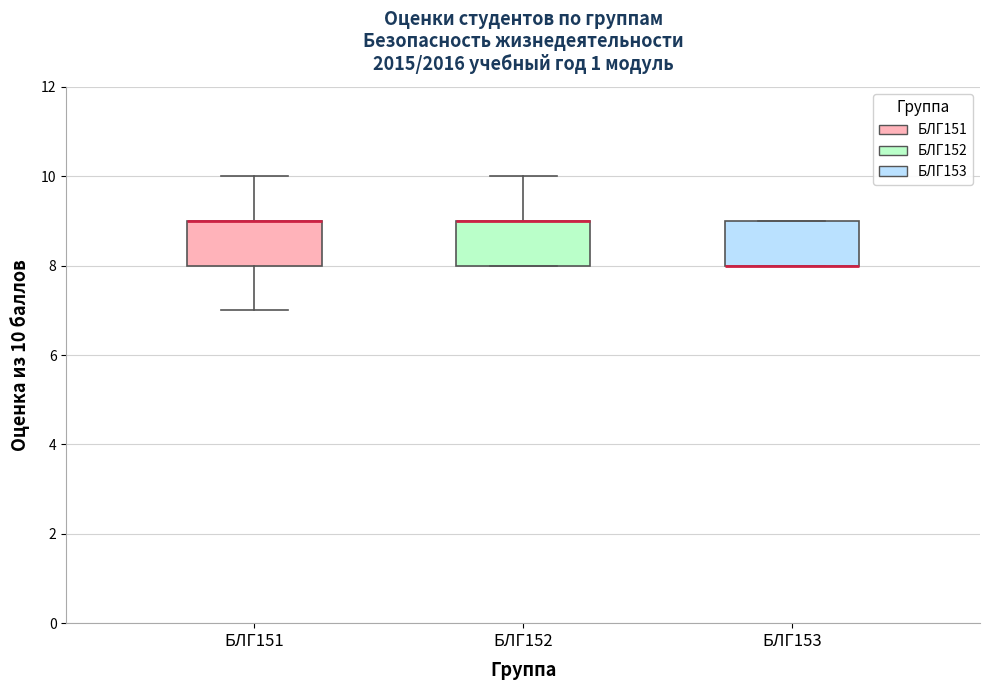

Reading left to right, transcribe this box plot: for each box, give where its median line is, the range the box spans, and where its two whiskers end, as read against the y-axis. The values are not printed on the chart, so give them approximately, as read against the axis.

БЛГ151: median 9 (drawn on the box's upper edge), box 8 to 9, whiskers 7 to 10
БЛГ152: median 9 (drawn on the box's upper edge), box 8 to 9, whiskers 8 to 10
БЛГ153: median 8 (drawn on the box's lower edge), box 8 to 9, whiskers 8 to 9